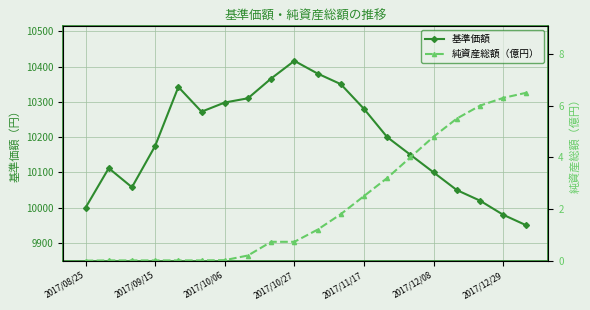

What position from the left is 14?

15